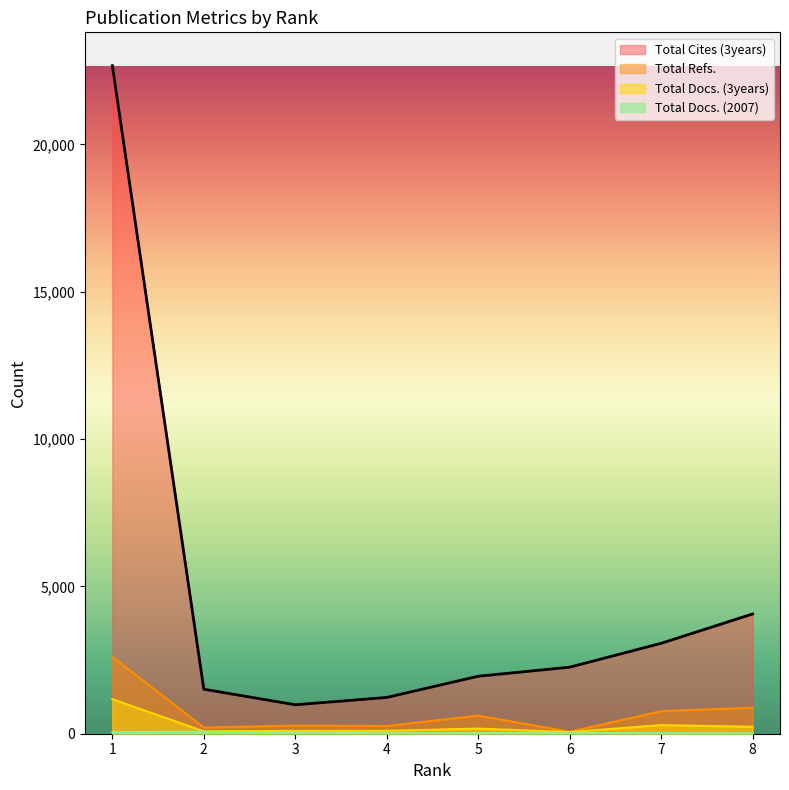

What is the average value of the Total Docs. (3years) series?

276